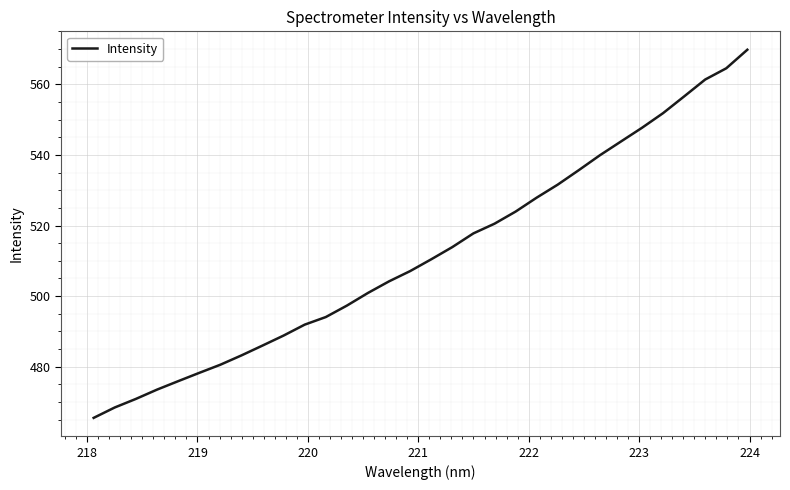

What is the maximum value shown in the chart?

569.8